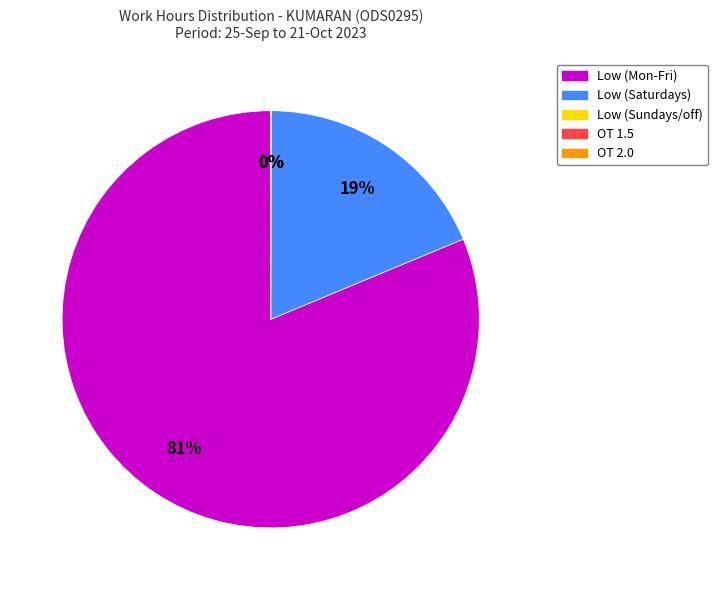

Does any single category account for the majority?

Yes